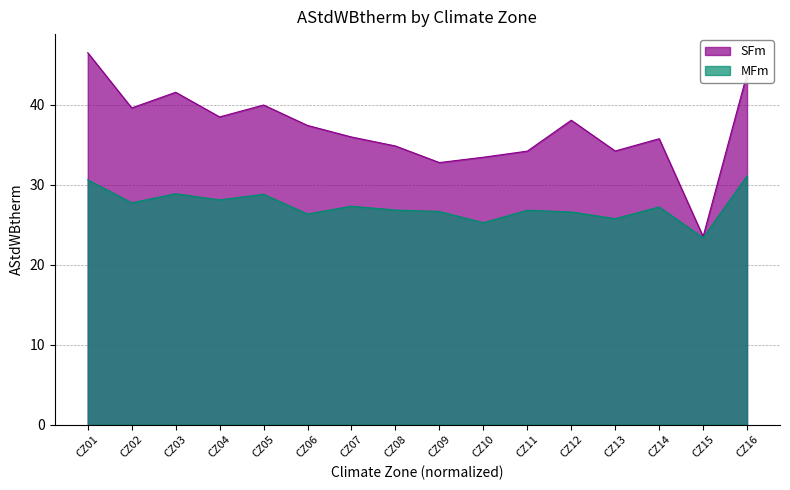

What is the change in value from CZ02 to CZ05?

+0.4